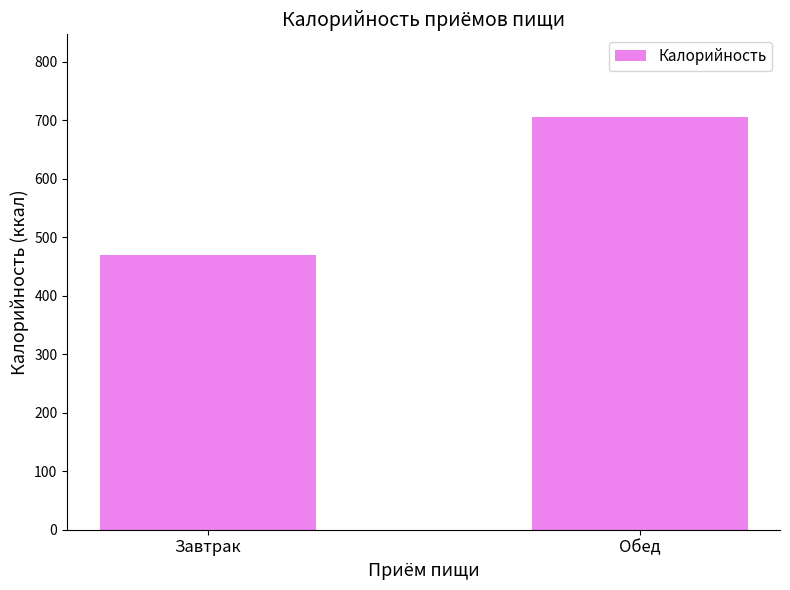

What position from the right is Завтрак?

2